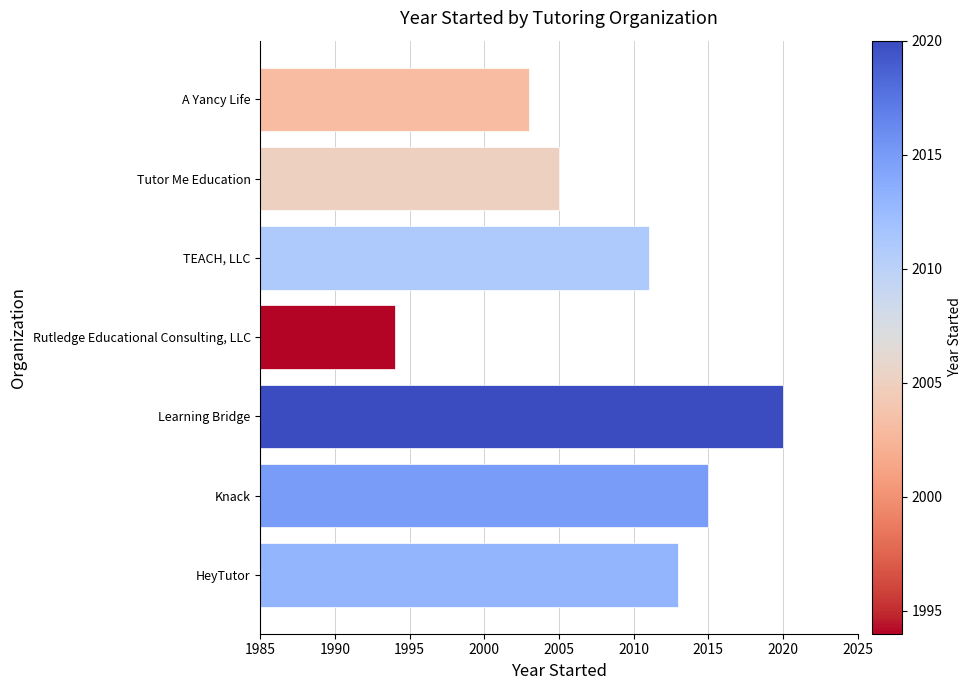

What is the difference between the maximum and minimum values?

26